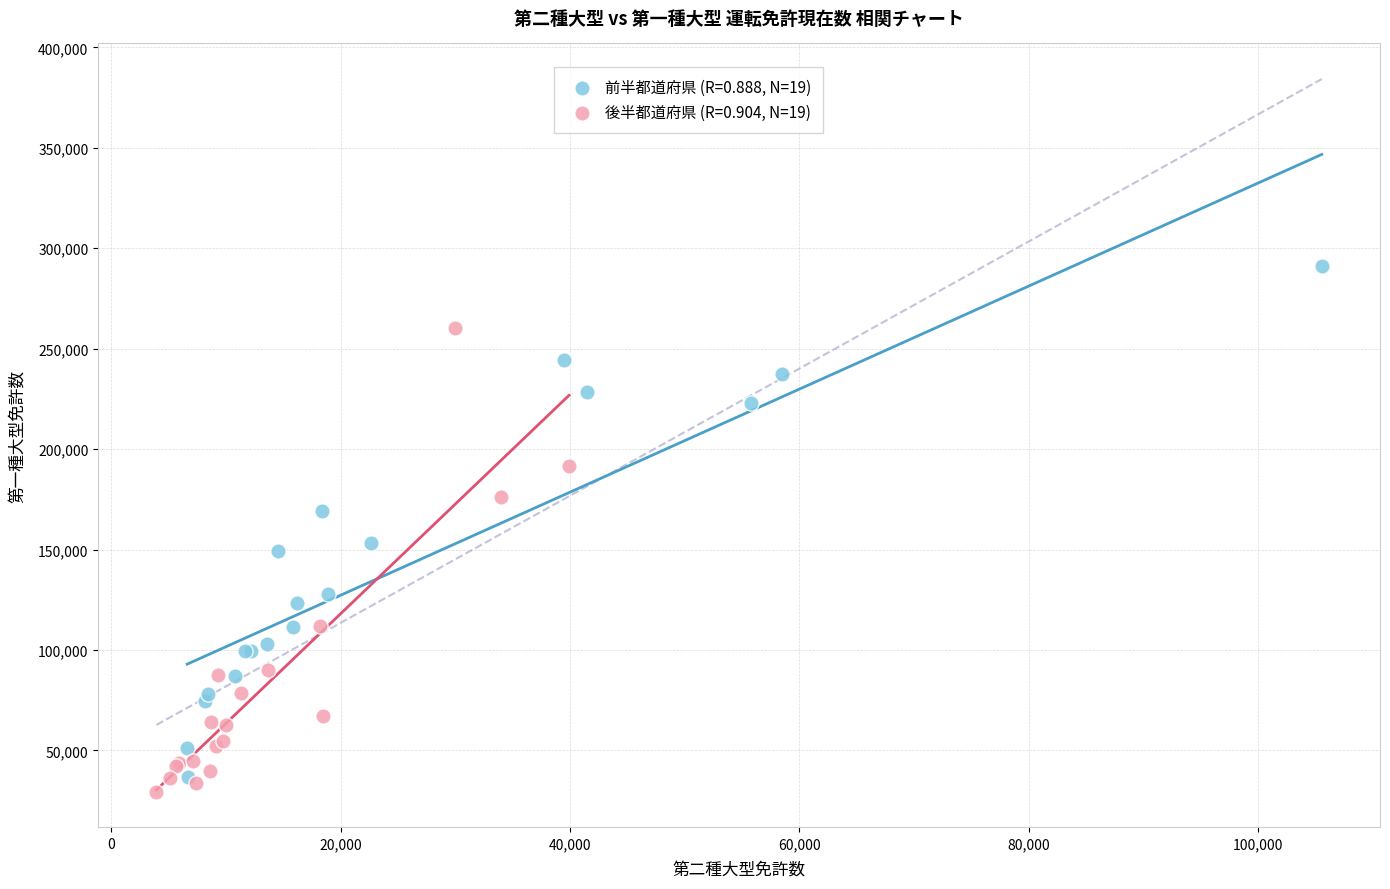

Which series contains the highest Y value?

前半都道府県 (R=0.888, N=19)